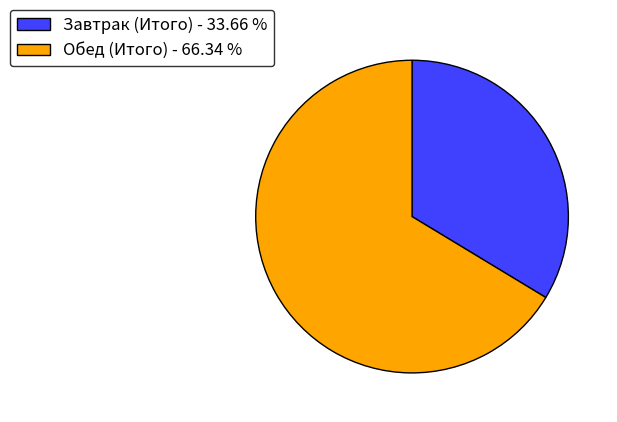

Rank the categories by value from lowest to highest.

Завтрак (Итого), Обед (Итого)